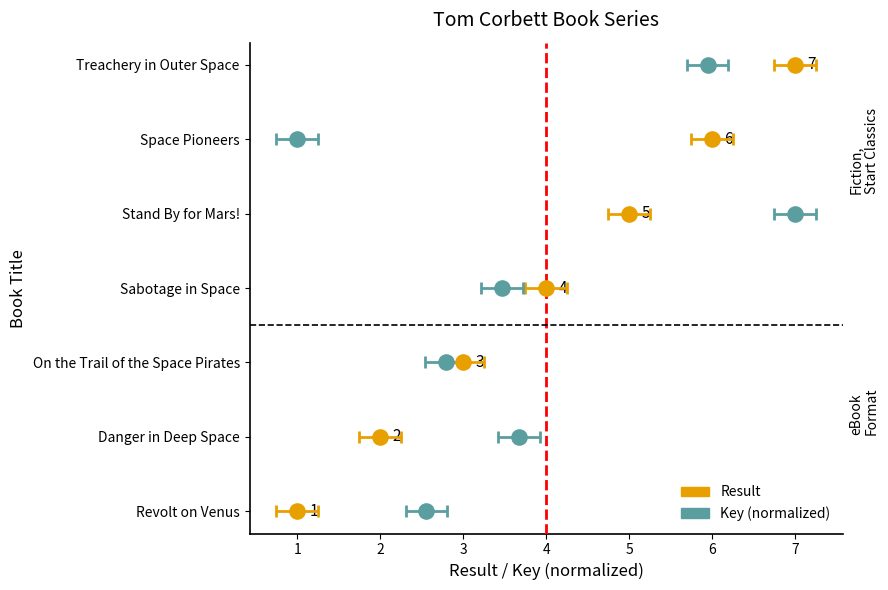

Which series reaches the minimum Y coordinate?

Result